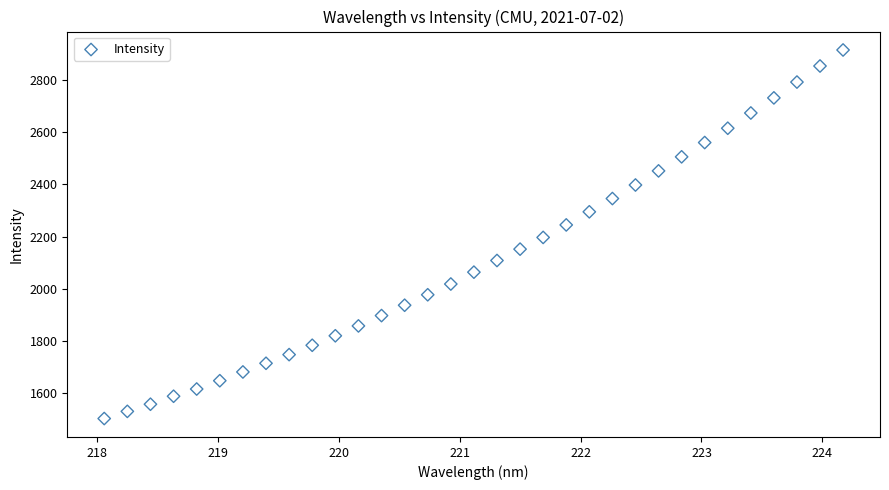

What is the range of X values (max minus min)?

6.1